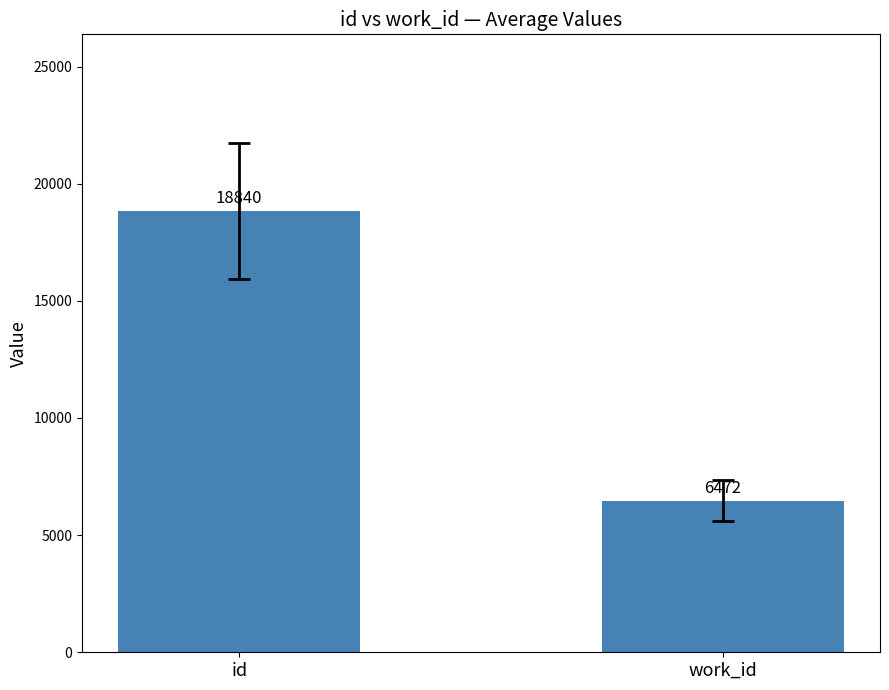

What is the maximum value shown in the chart?

18839.6